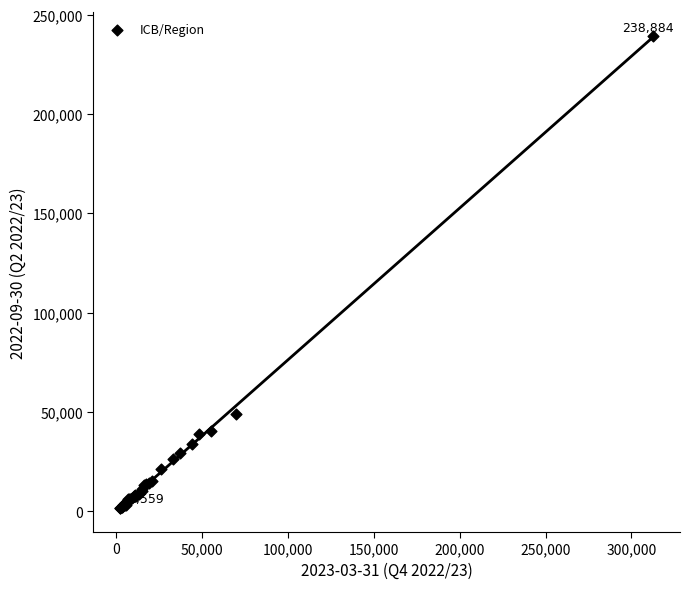

What Y value in the scatter plot is closest to 120445?

49069